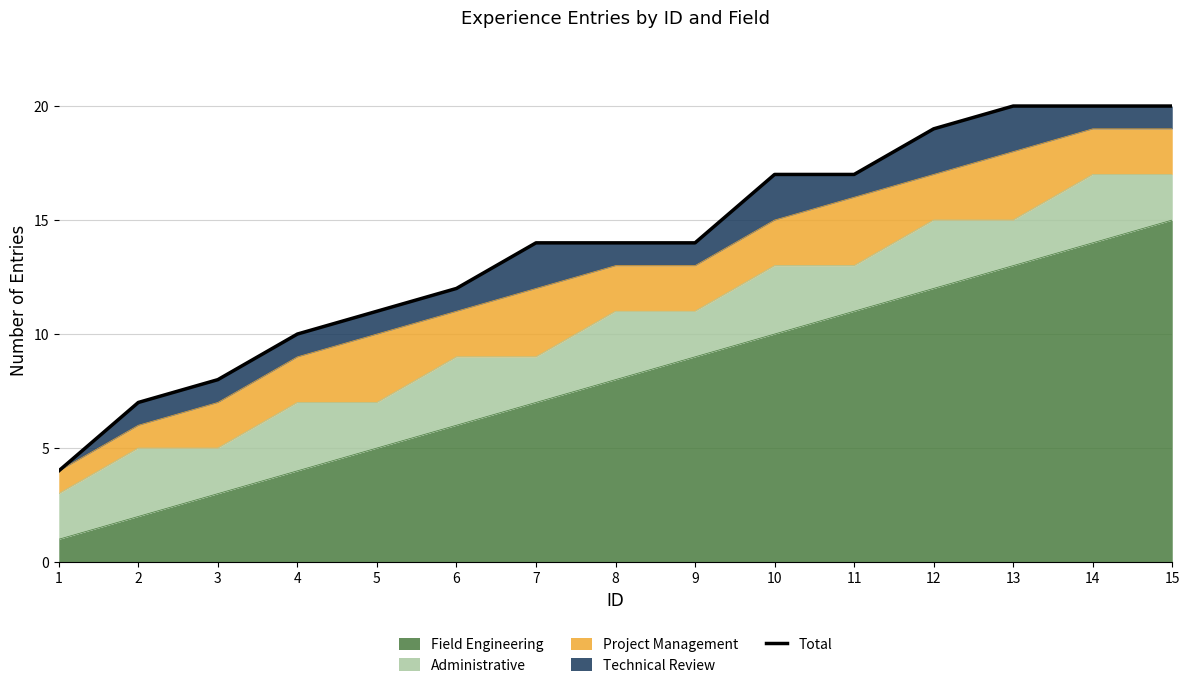

Is it true that the value at 4 is 15?

False